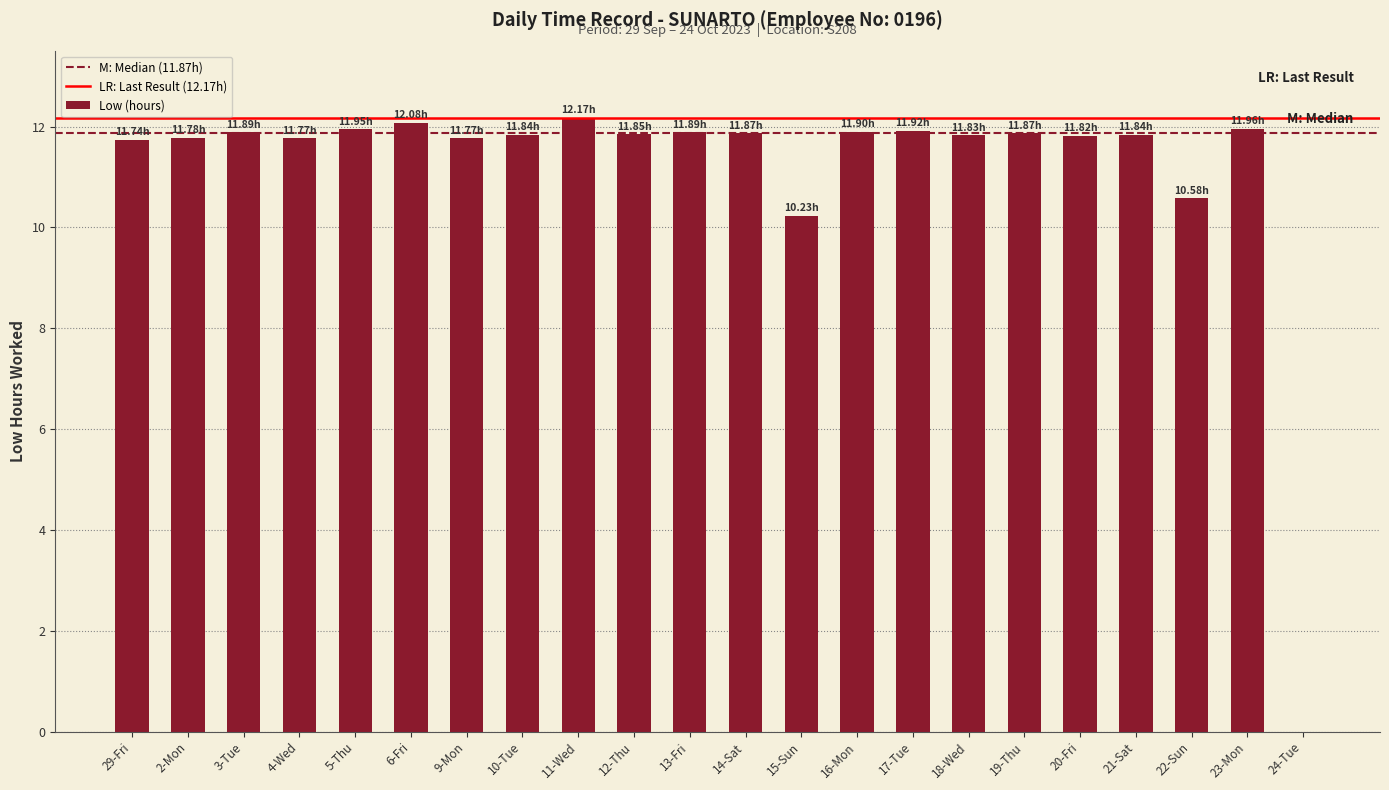

Which has a higher value, 17-Tue or 22-Sun?

17-Tue